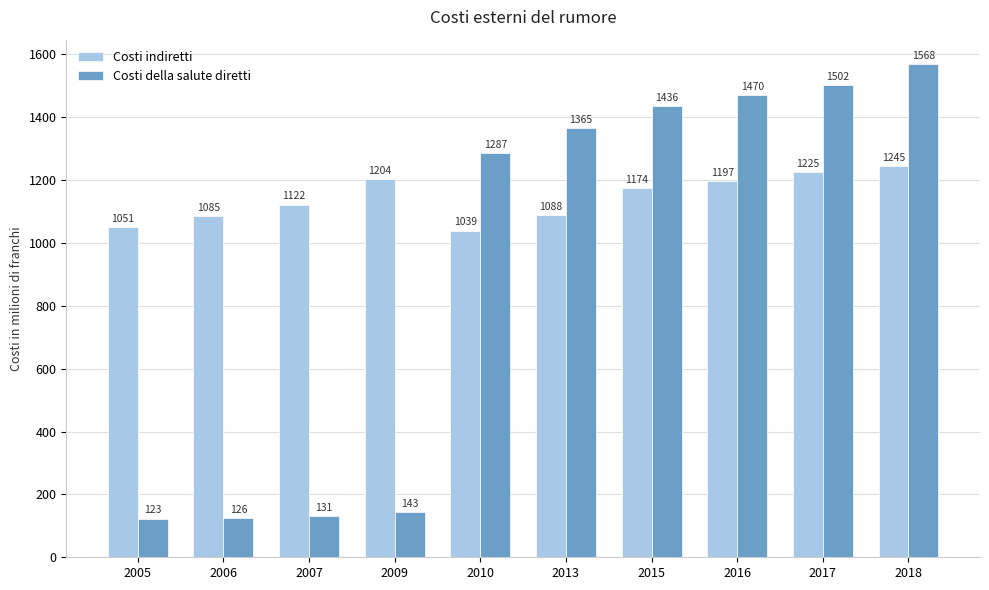

Are the bars grouped side by side (vs. stacked)?

Yes